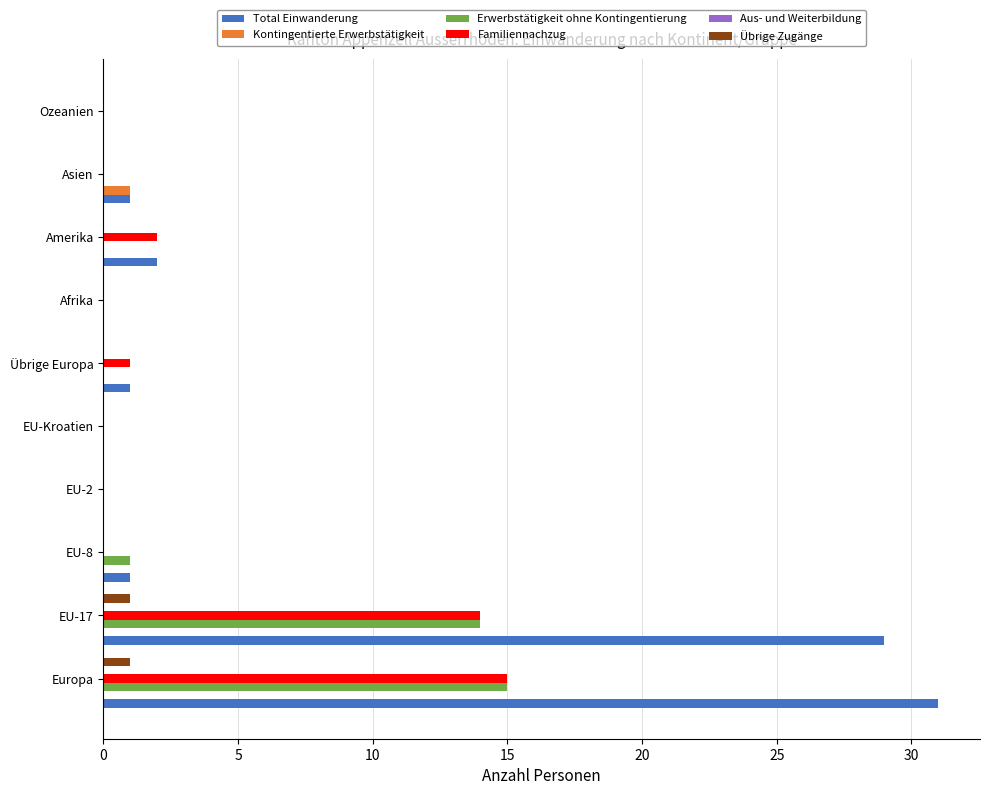

What is the total value across all series at EU-17?

58